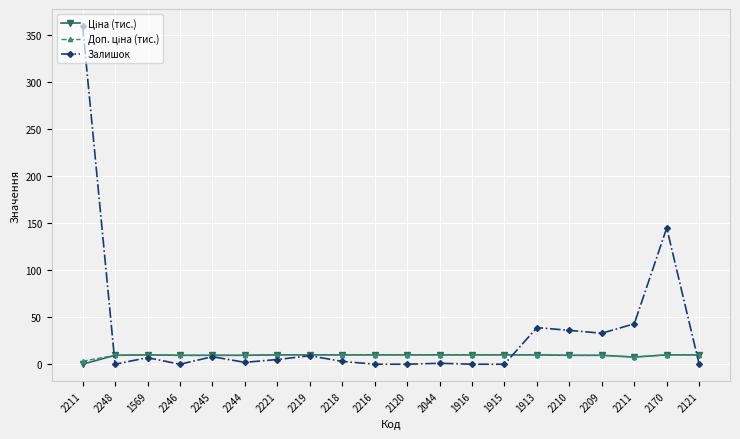

What value does the Ціна (тис.) series have at 2210?

9.5